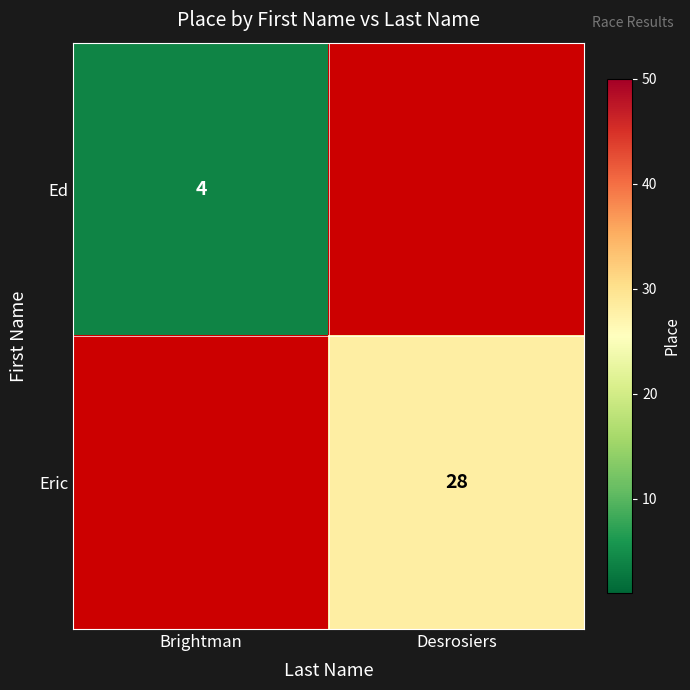

The value of Eric at Desrosiers is 28. True or false?

True